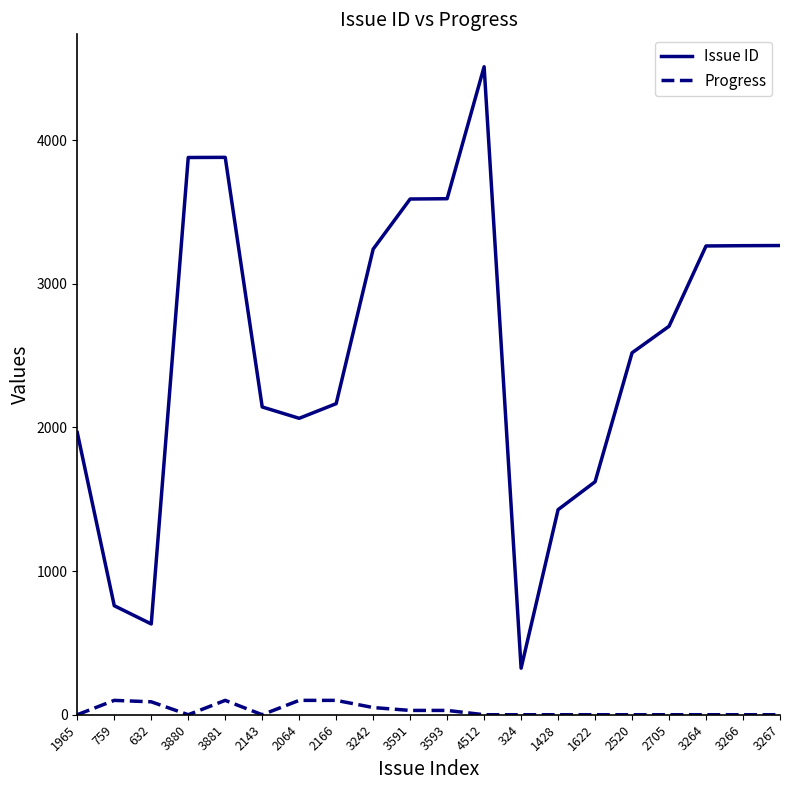

The value of Issue ID at 1428 is 2182. True or false?

False